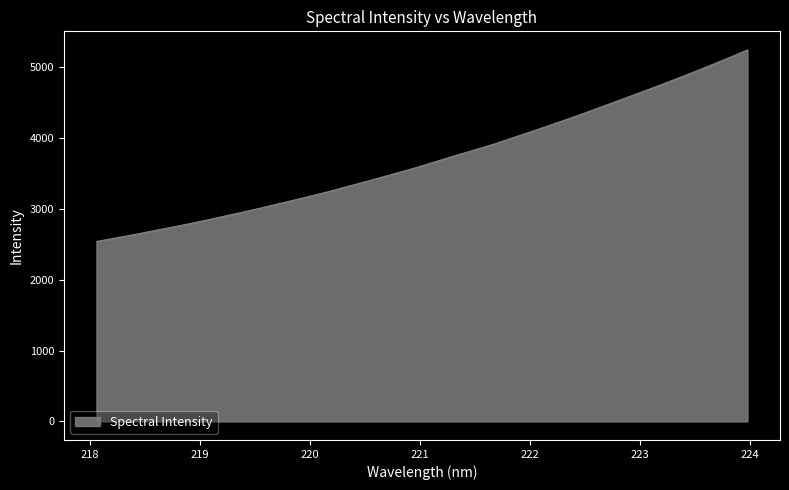

What is the difference between the second highest and second lowest values?

2524.7